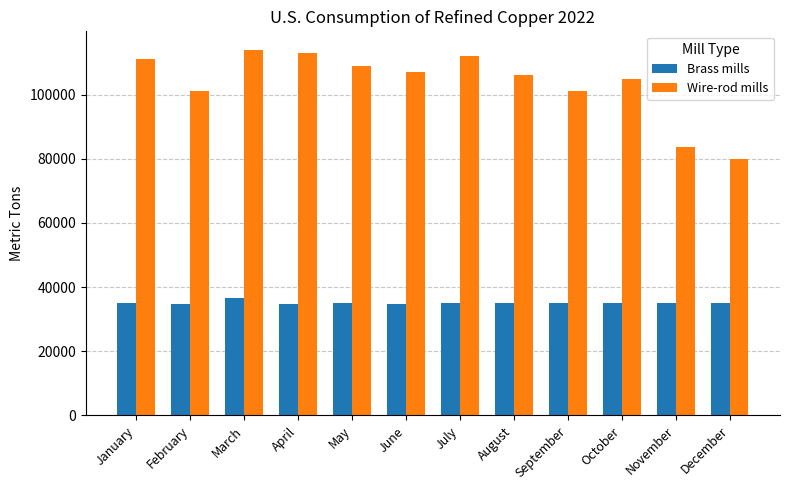

True or false: Wire-rod mills has a value of 114000 at March.

True